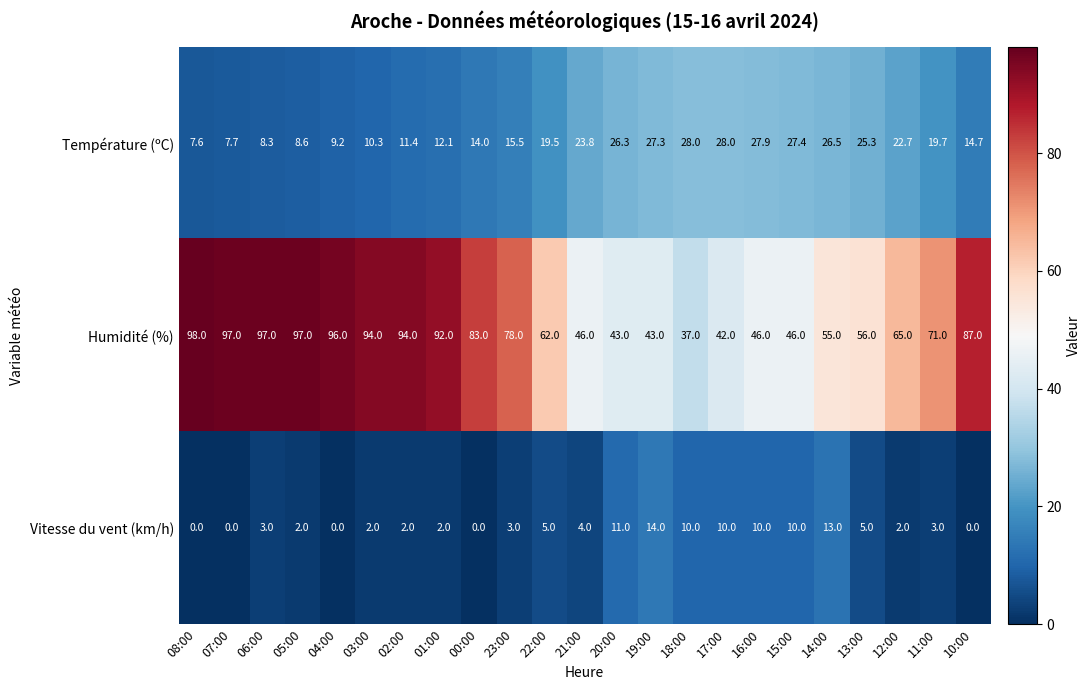

At which category is the sum across all series the highest?

06:00